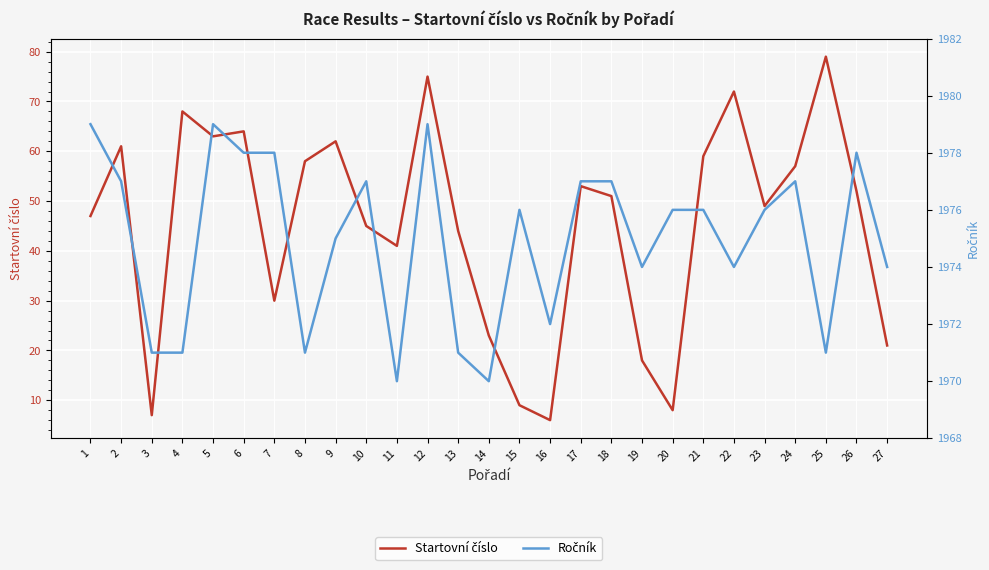

Is it true that Startovní číslo equals 23 at 24?

False